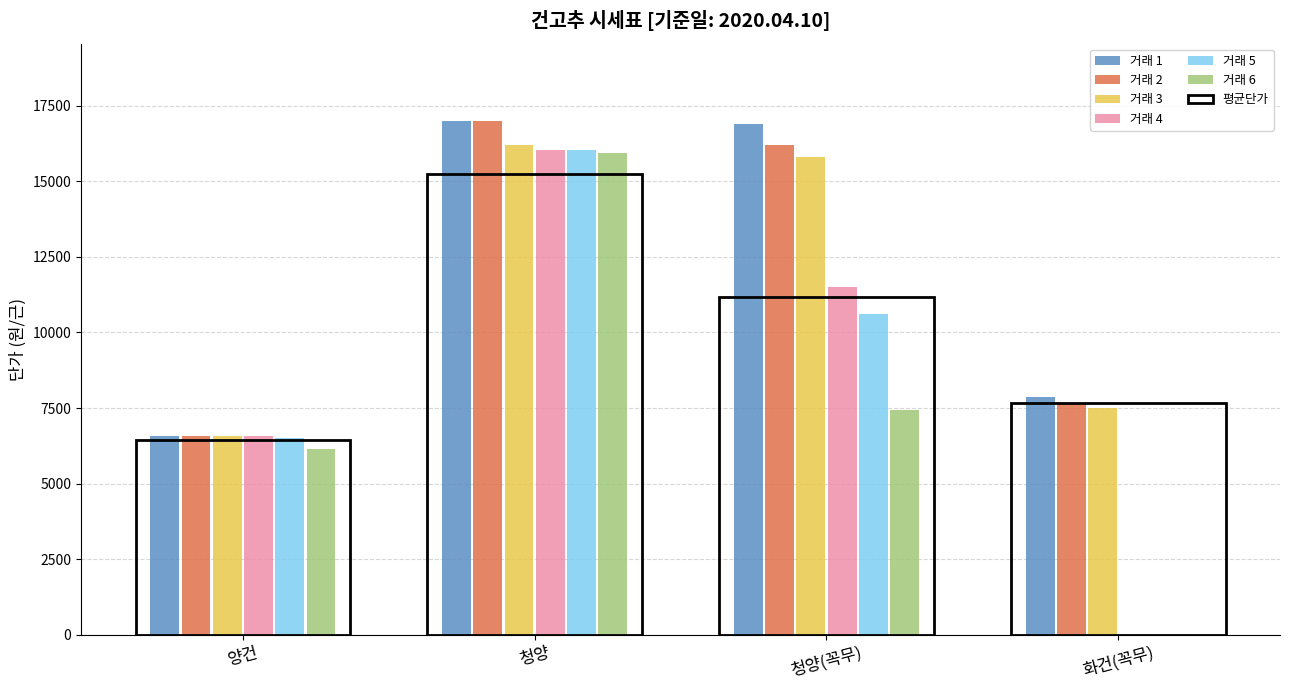

What position from the right is 화건(꼭무)?

1